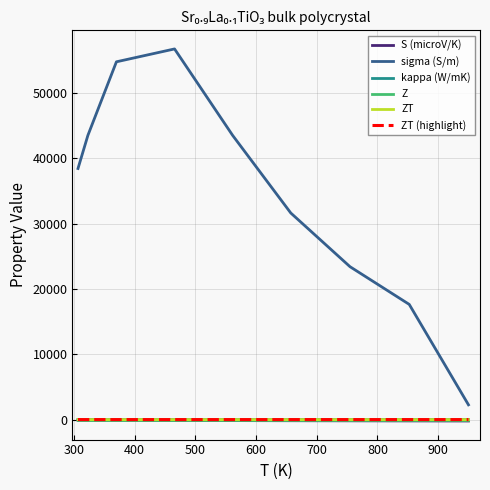

Does the chart have visible grid lines?

Yes